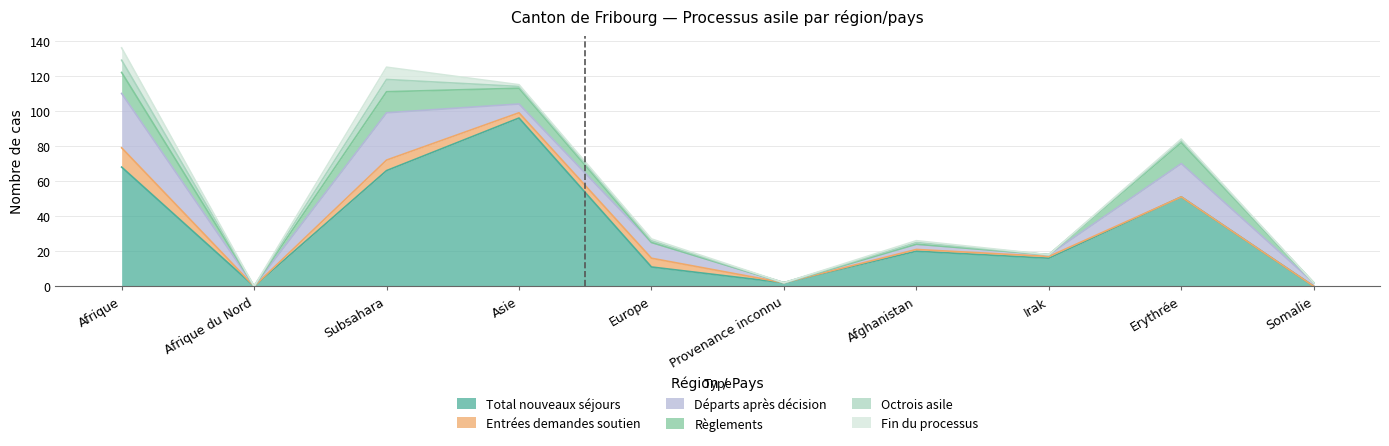

Which label corresponds to the largest value in the chart?

Asie